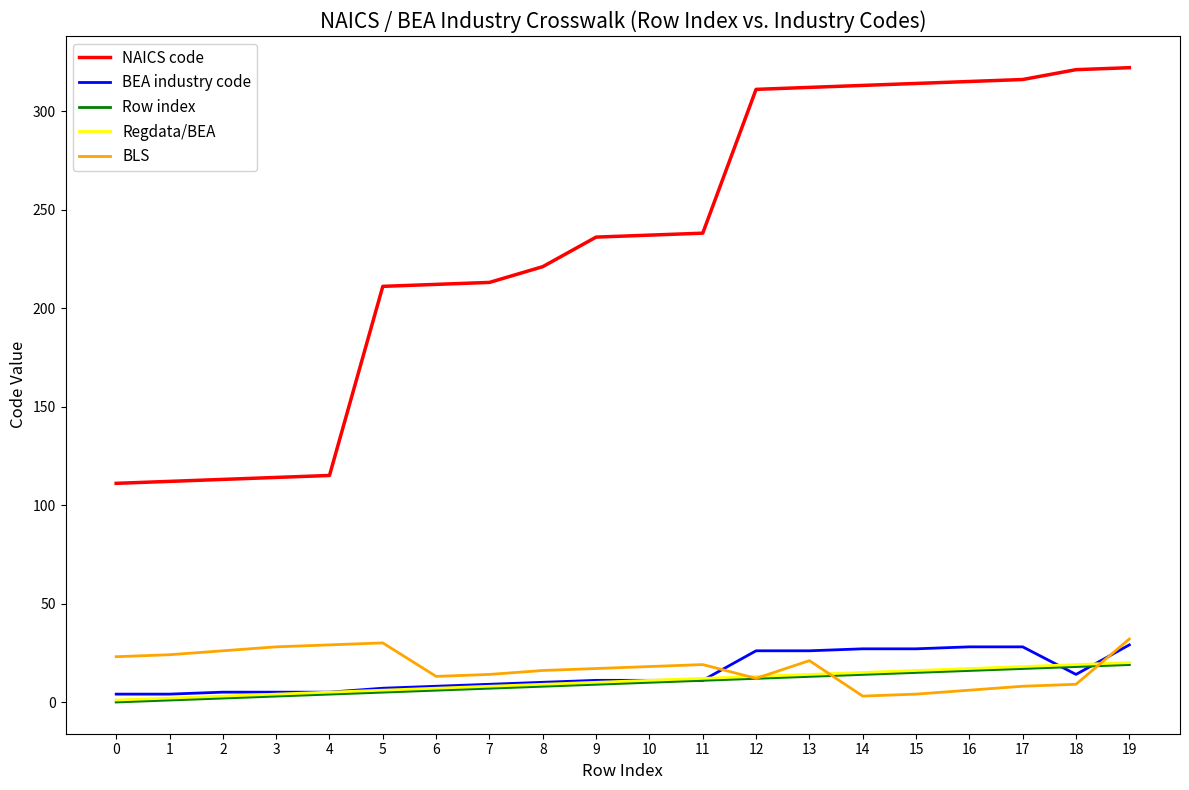

True or false: Regdata/BEA and NAICS code cross at least once.

False